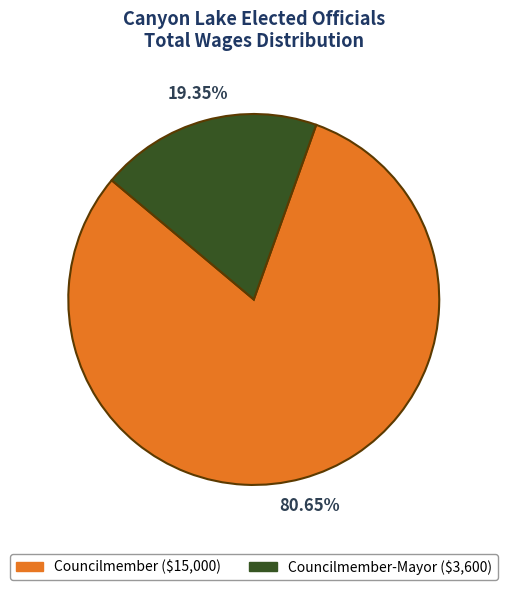

Count the number of slices in the pie.

2